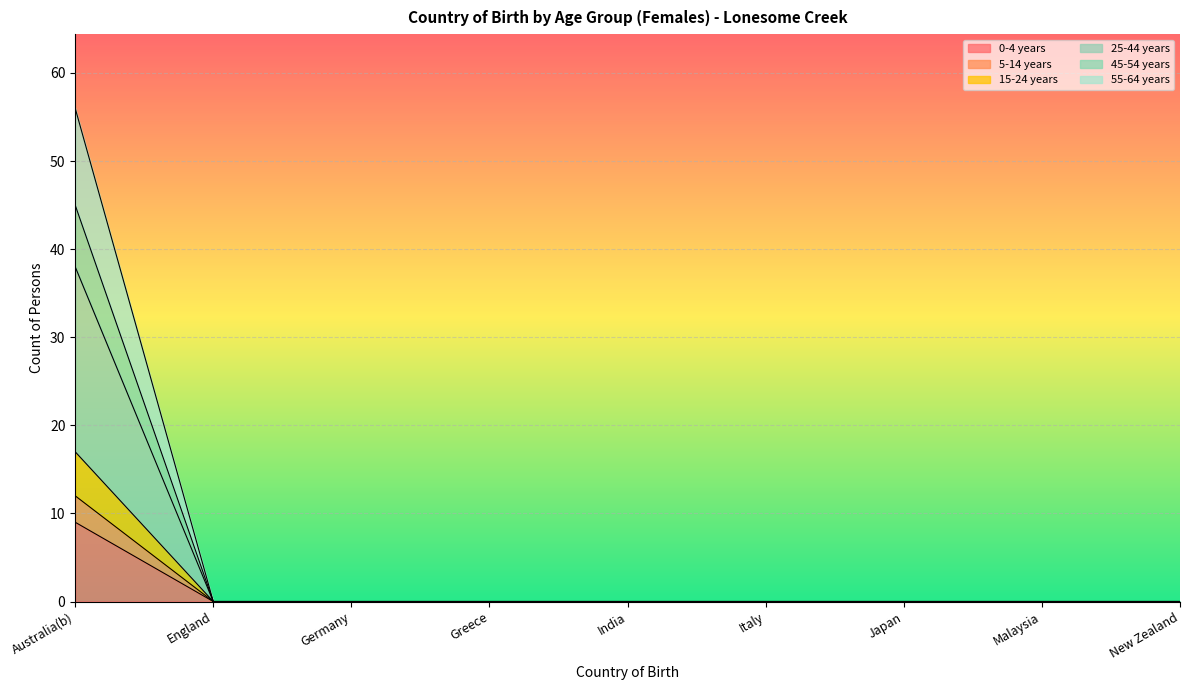

What is the label of the 6th point from the left?

Italy